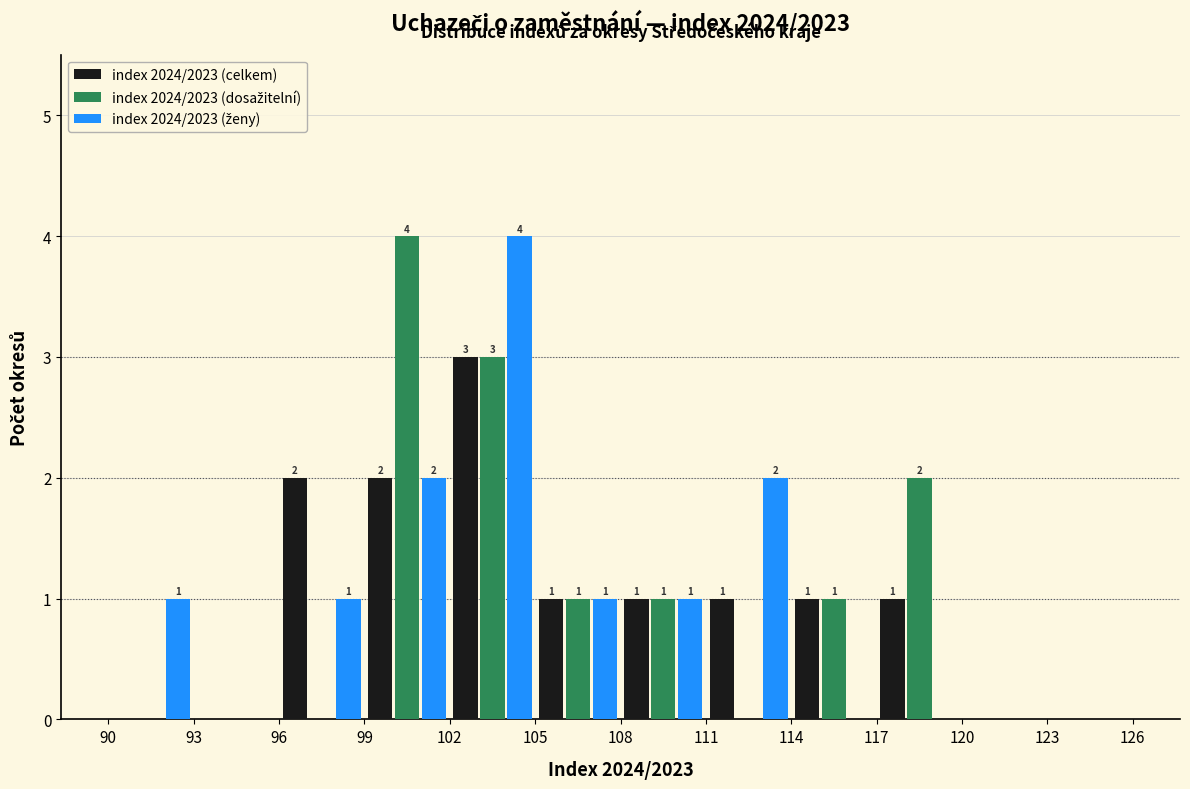

In the index 2024/2023 (ženy) series, which range on the x-axis has the tallest bar?

102 to 105